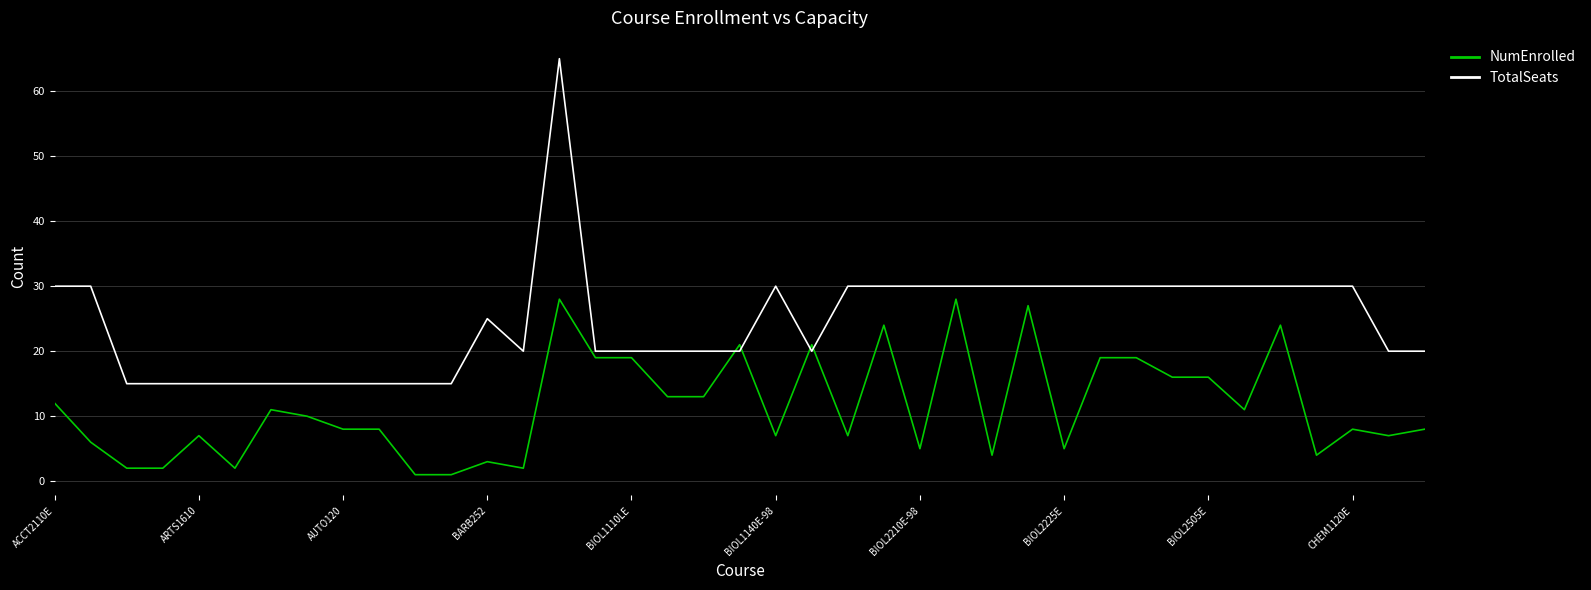

List the series in order of their overall mean, highest first.

TotalSeats, NumEnrolled